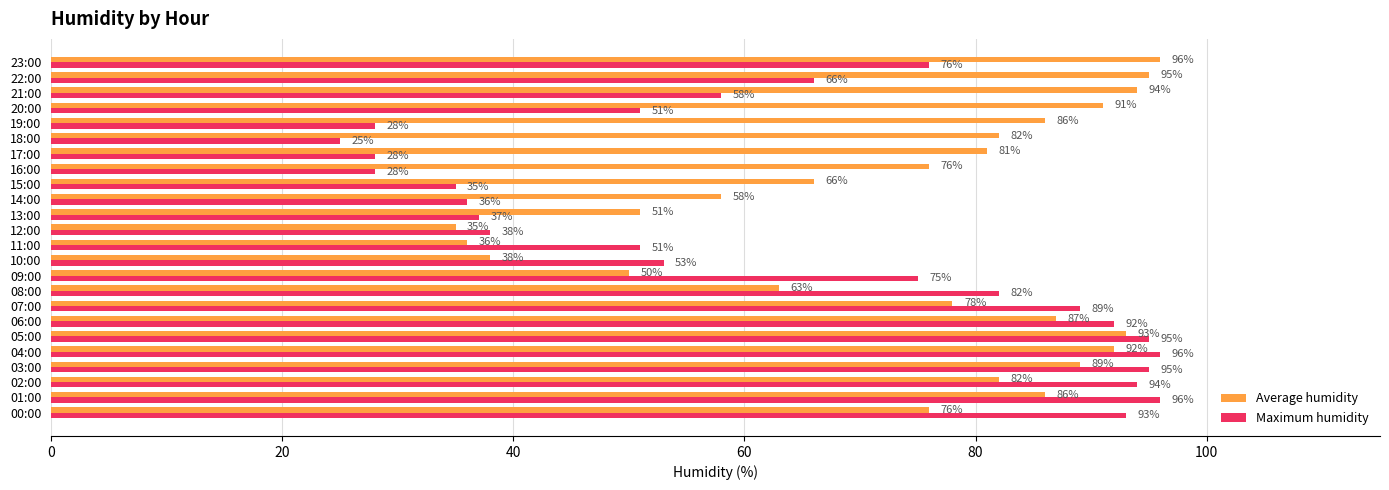

What is the difference between the Average humidity values at 21:00 and 12:00?

59